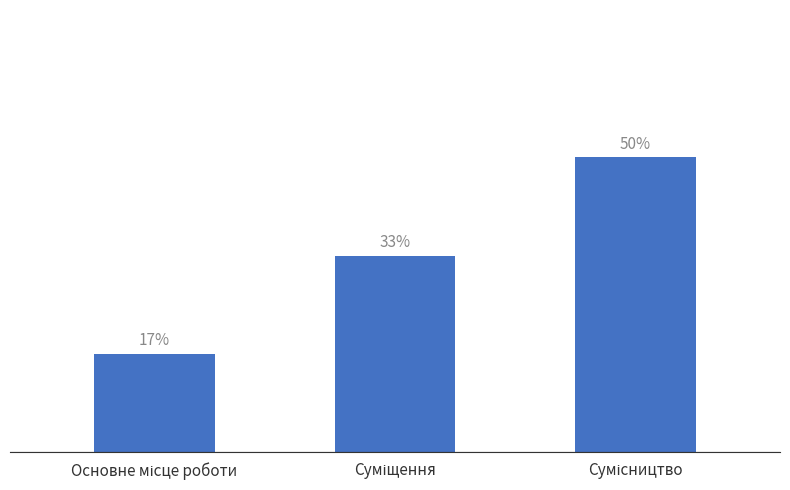

Are the bars horizontal?

No